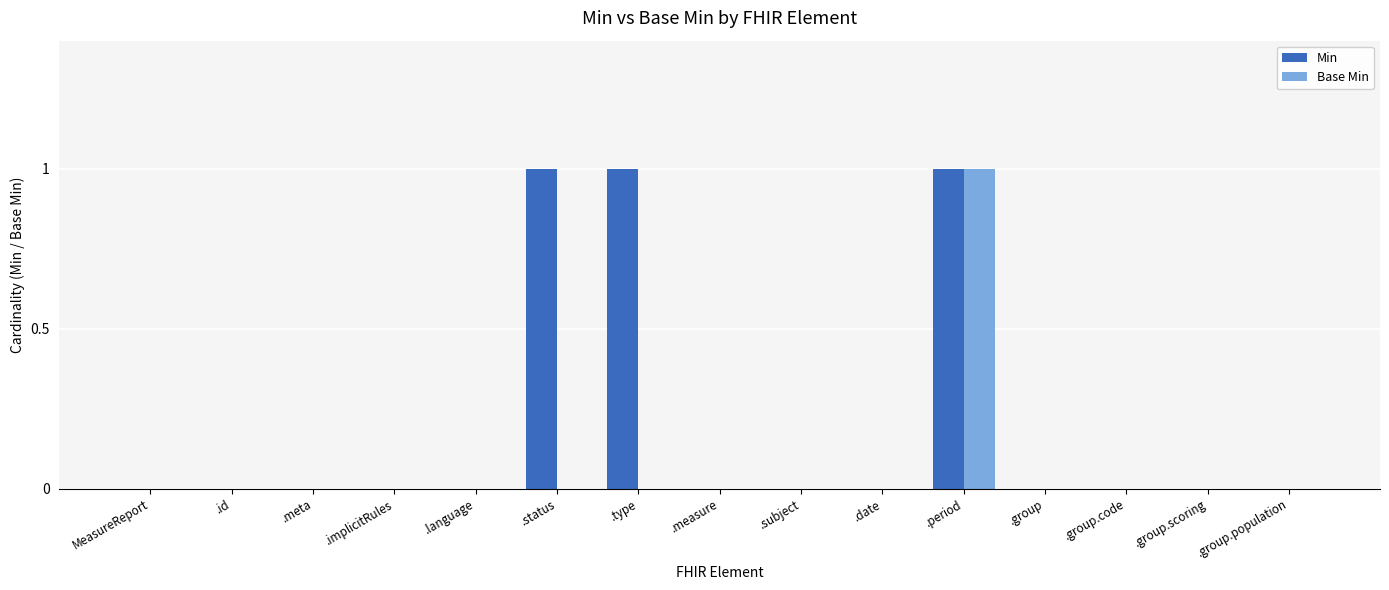

What is the sum of all Base Min values?

1